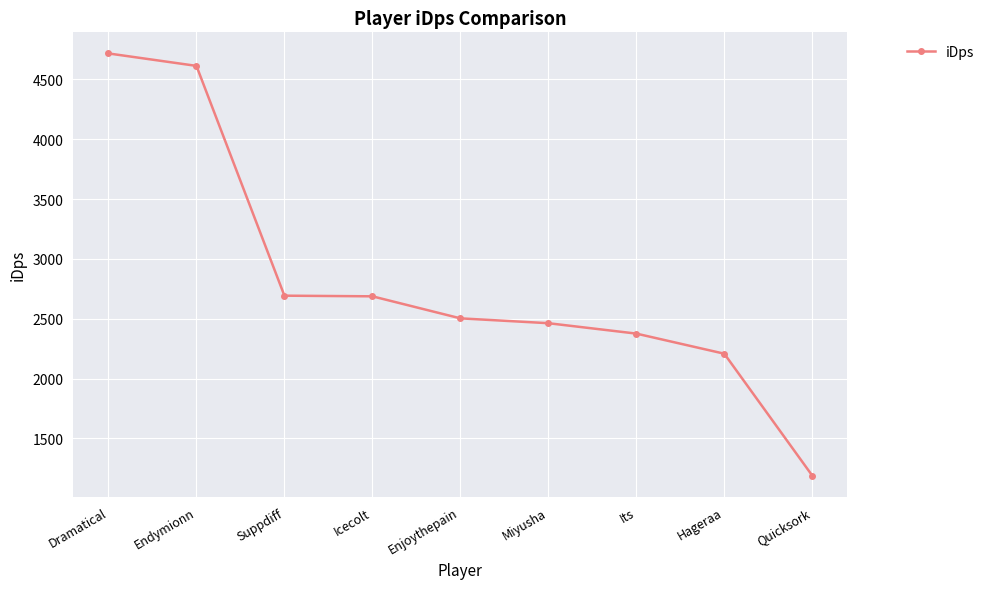

What is the label of the 6th point from the left?

Miyusha